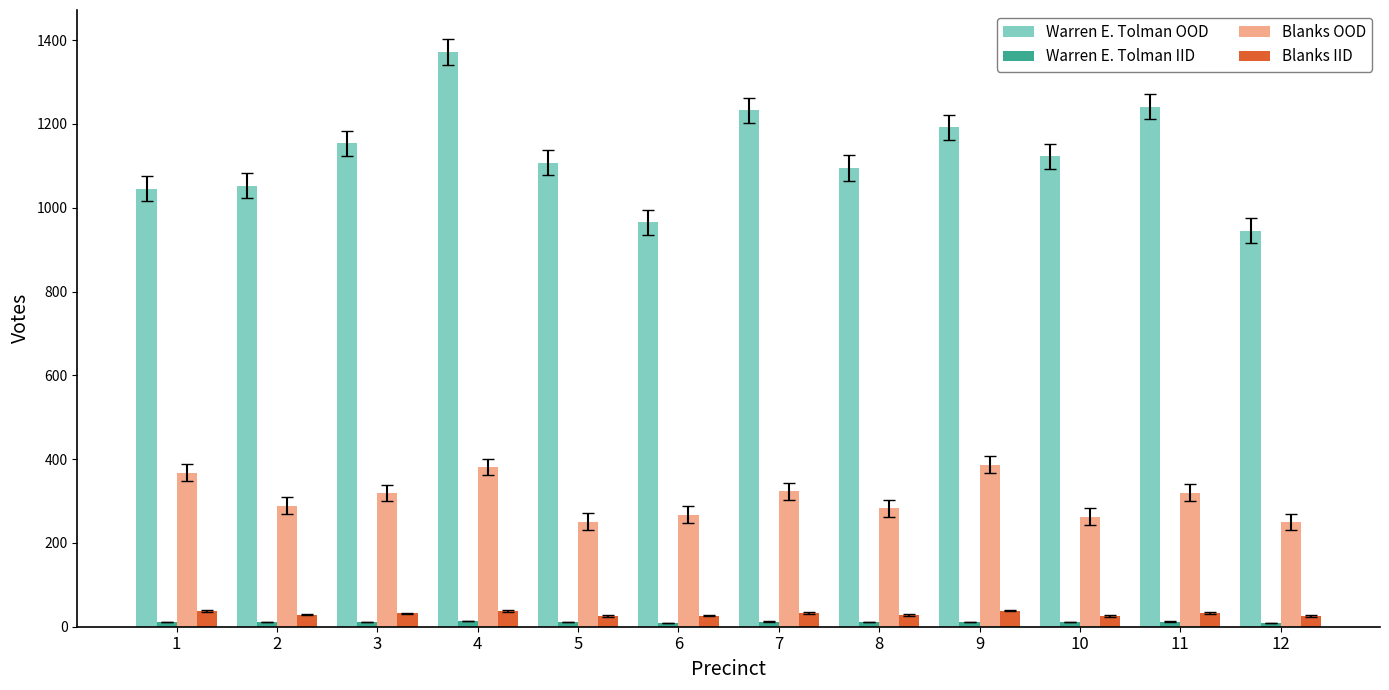

Does the chart contain stacked bars?

No